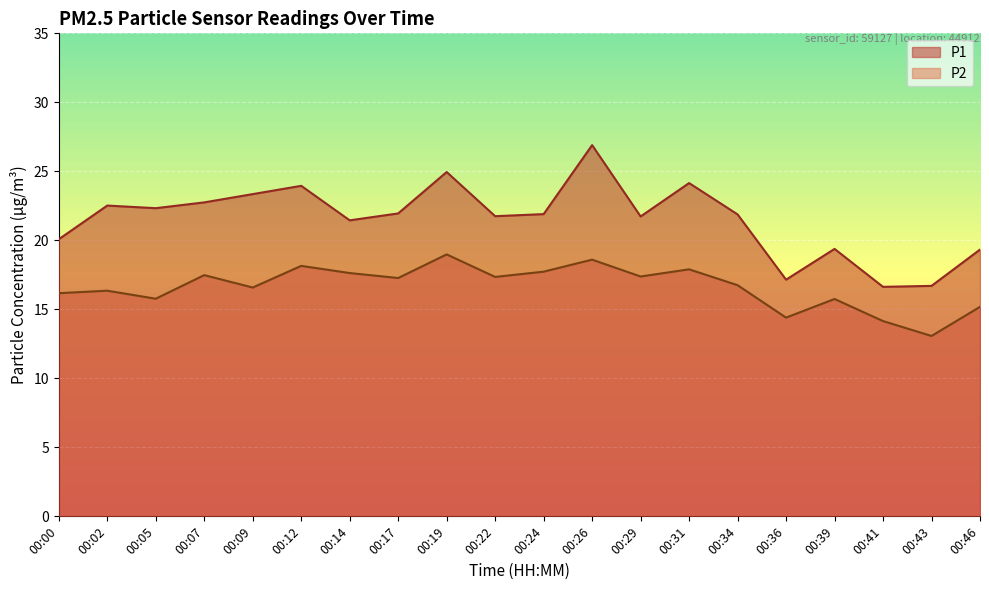

What is the value of the P2 point at the 6th from the left?

18.1